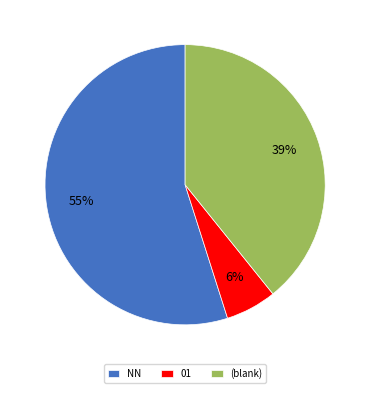

Does NN account for over 50% of the chart?

Yes